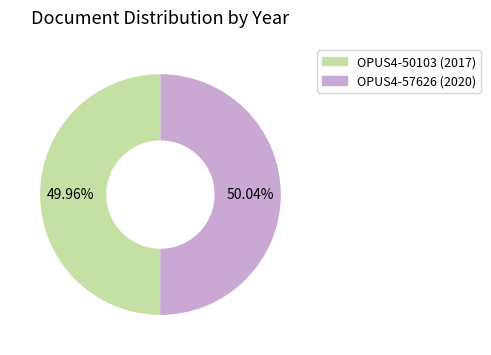

Is it true that OPUS4-57626 is 50% of the pie?

True